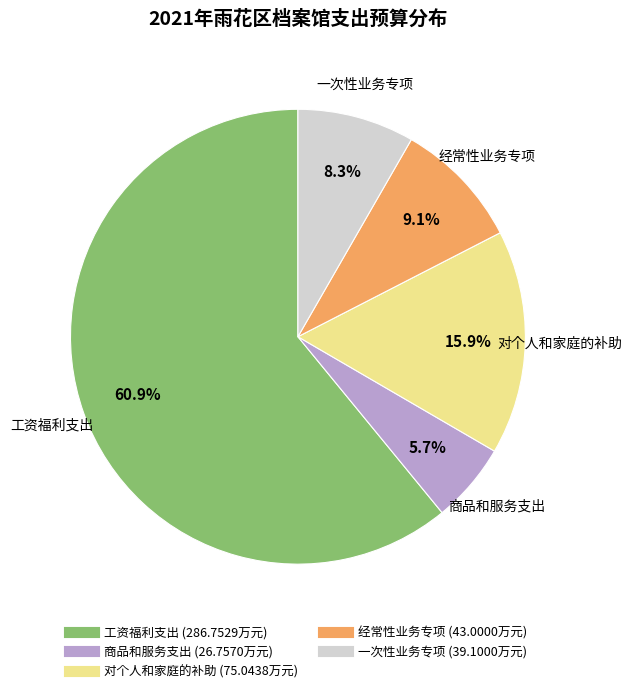

What is the total percentage of 经常性业务专项 and 一次性业务专项?

17.4%